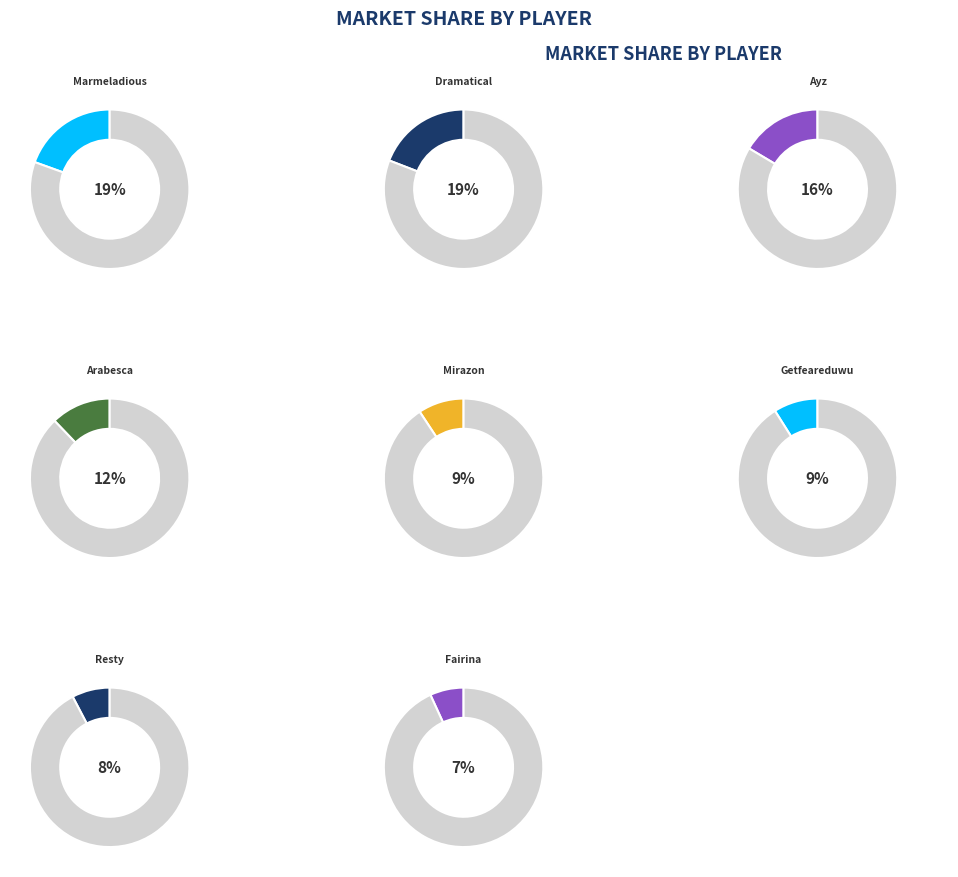

Which slice is the largest?

Marmeladious